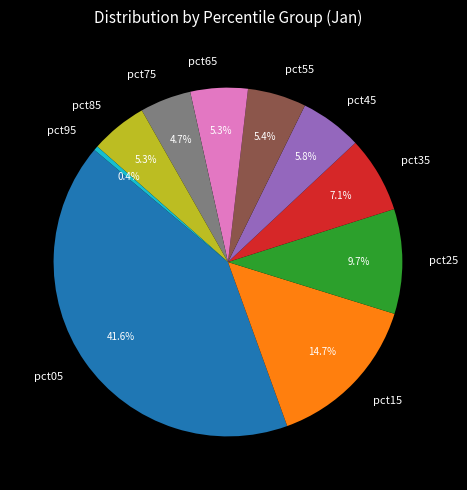

What portion of the pie excludes pct35?

92.9%